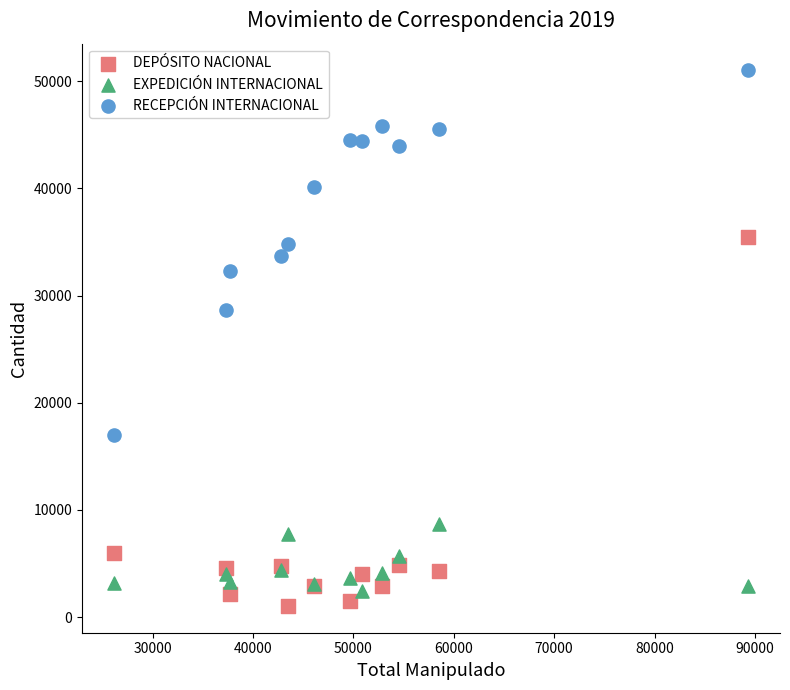

Which series contains the lowest Y value?

DEPÓSITO NACIONAL